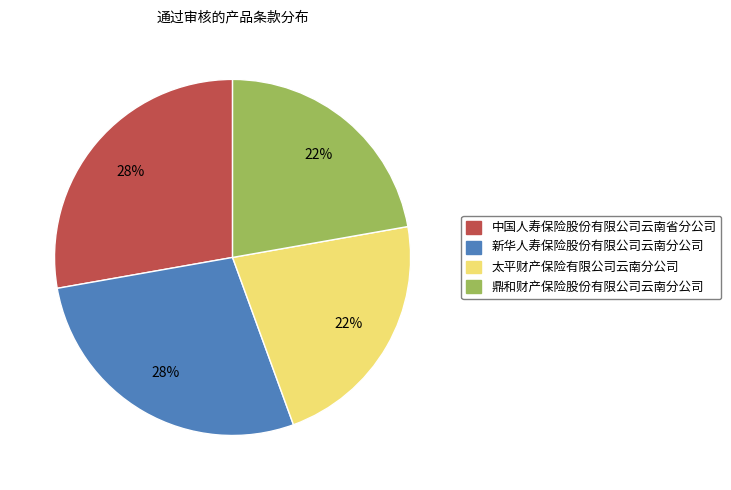

Count the number of slices in the pie.

4